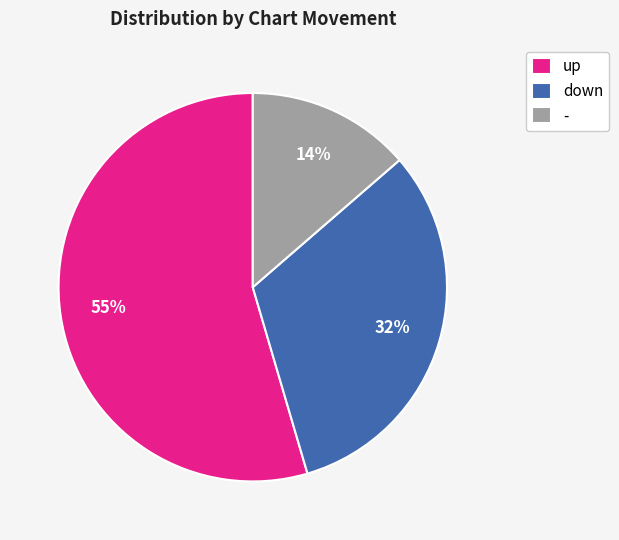

What percentage is the down slice, to the nearest percent?

32%